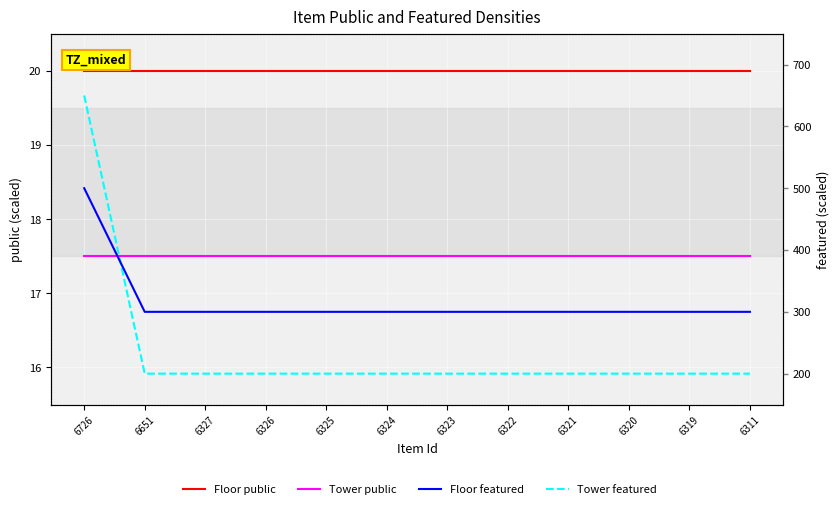

Read the featured (alt) value at 6325.

300.0